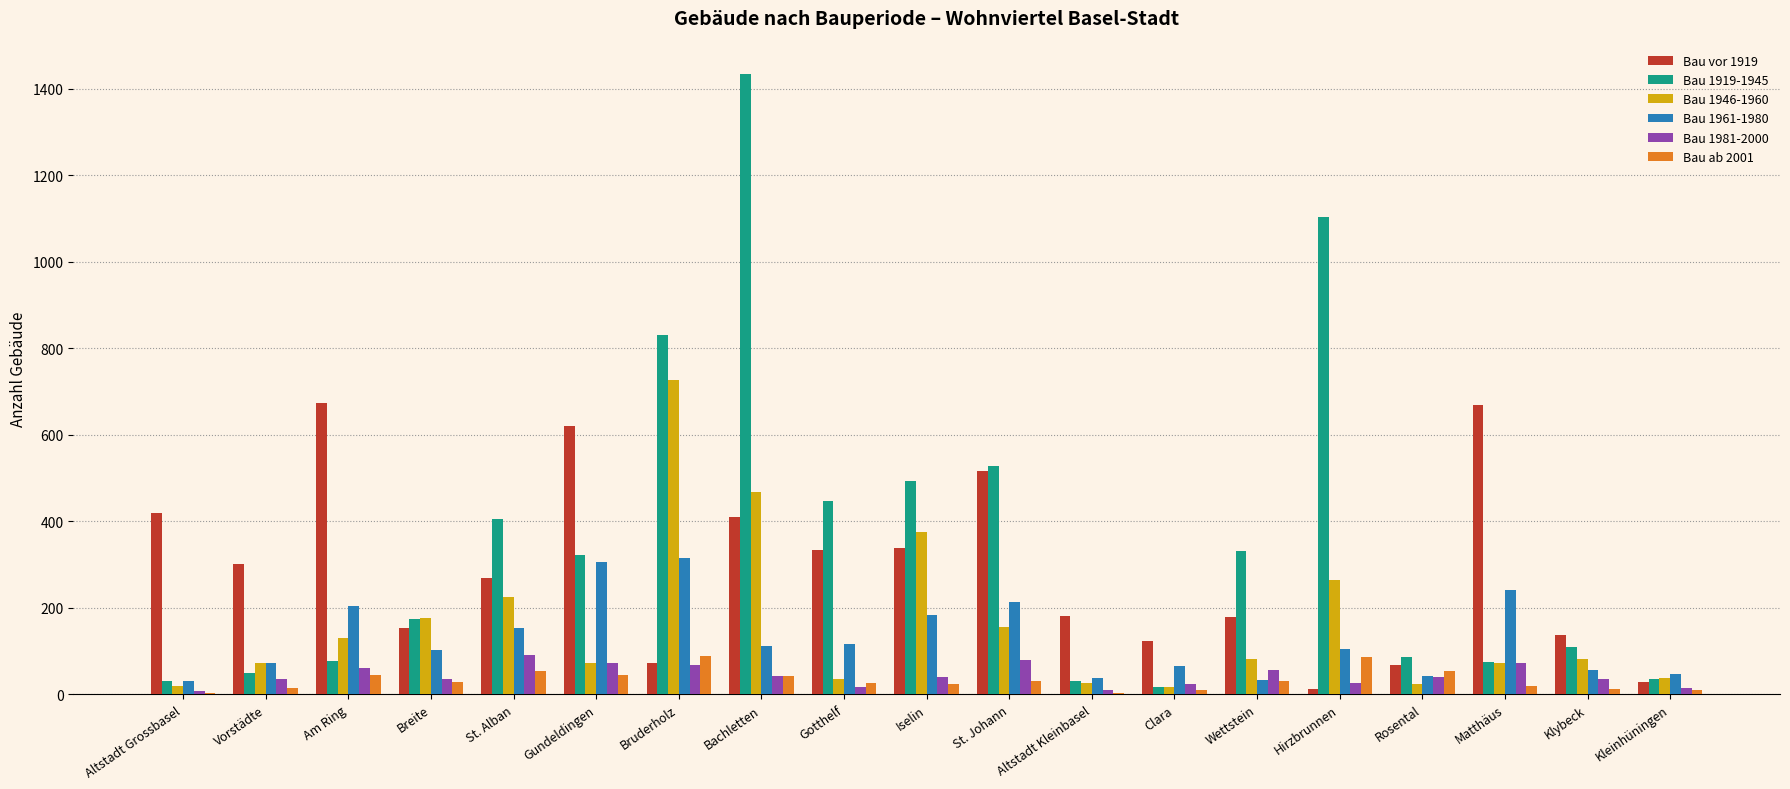

Which series has the largest total across all categories?

Bau 1919-1945